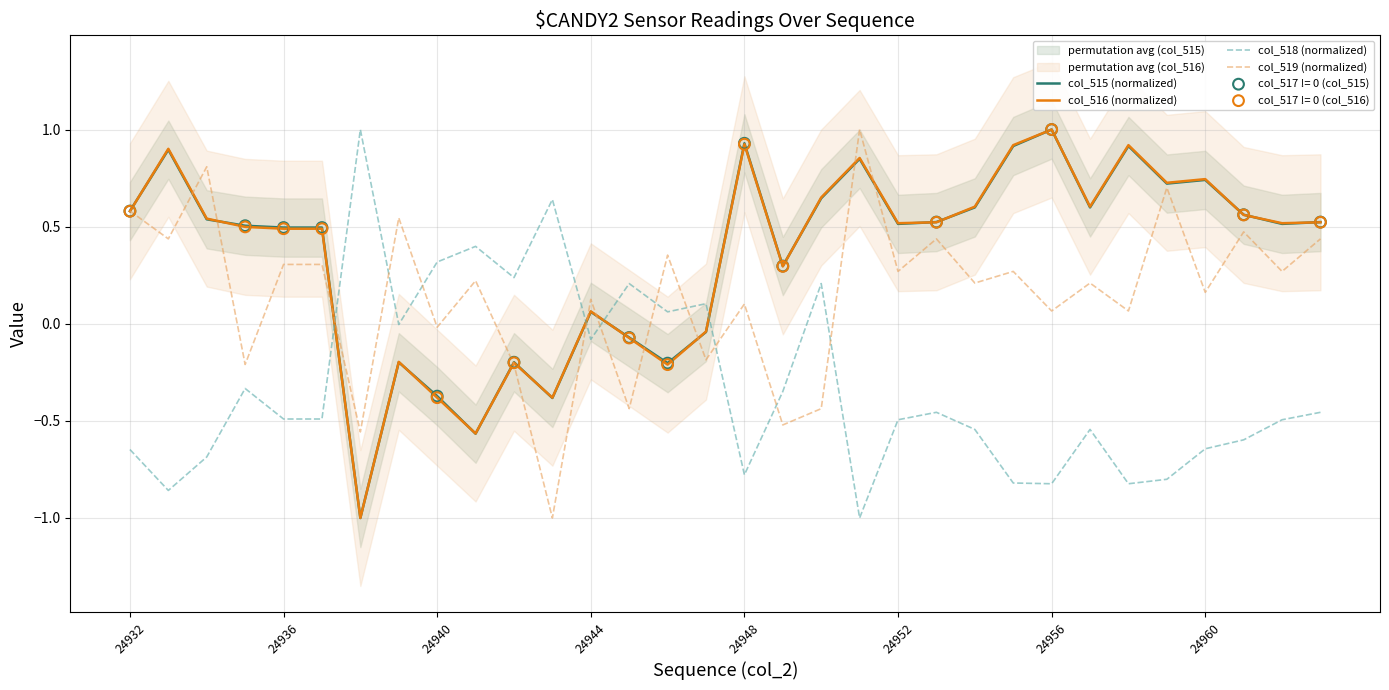

True or false: col_518 (normalized) and col_519 (normalized) intersect in this chart.

True